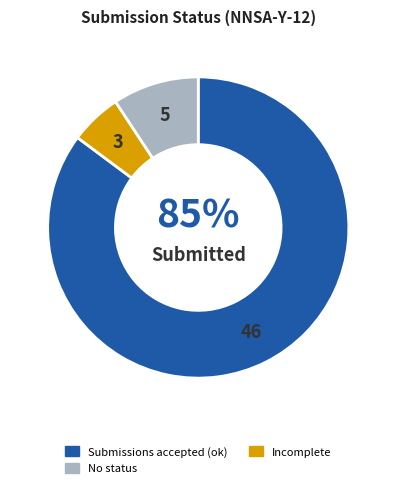

Is there a majority slice in this chart?

Yes